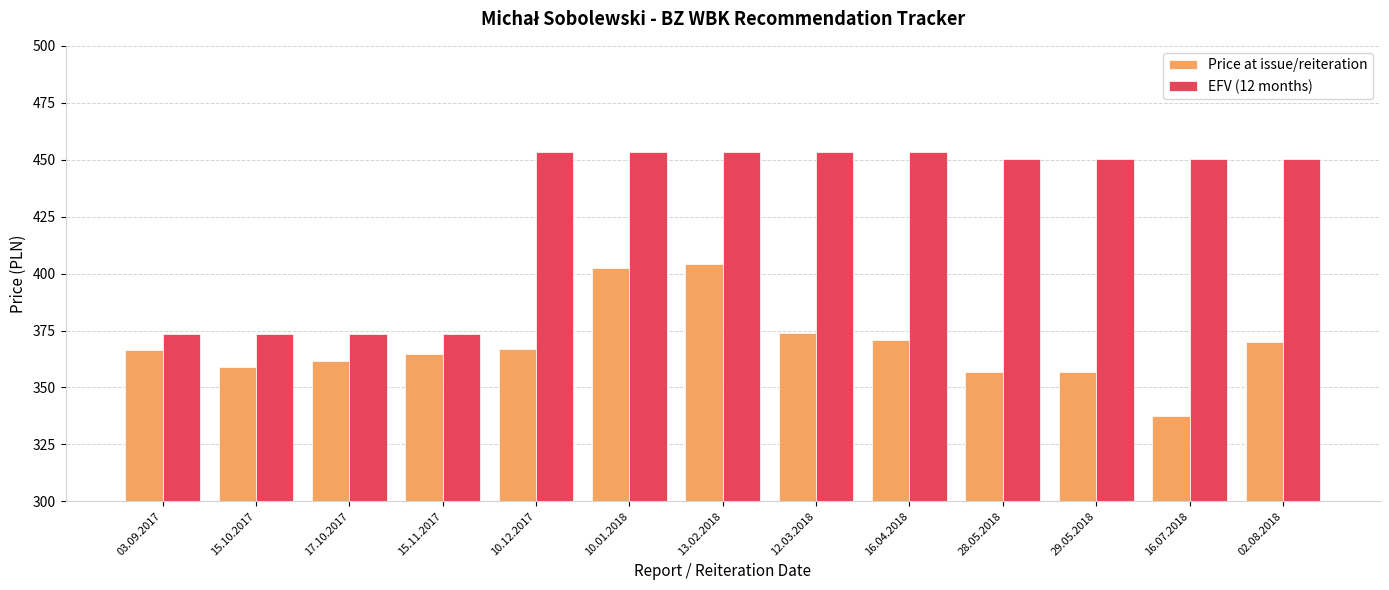

What is the sum of the Price at issue/reiteration values at 16.07.2018 and 13.02.2018?

741.8